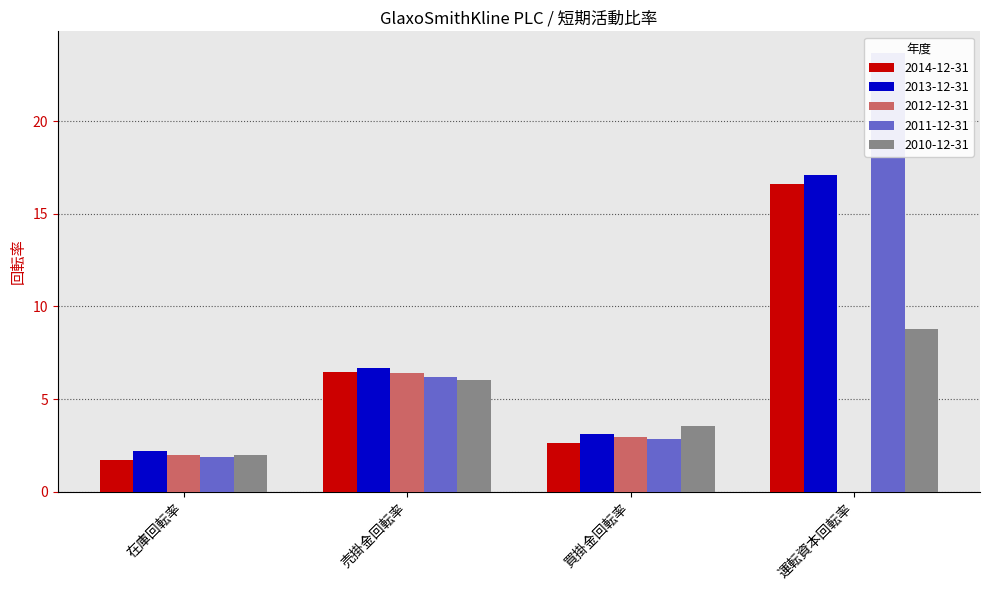

Reading left to right, list all the values displayed in this chart.

2014-12-31: 1.7	6.5	2.6	16.6
2013-12-31: 2.2	6.7	3.1	17.1
2012-12-31: 2.0	6.4	3.0	0.0
2011-12-31: 1.9	6.2	2.9	23.7
2010-12-31: 2.0	6.0	3.5	8.8